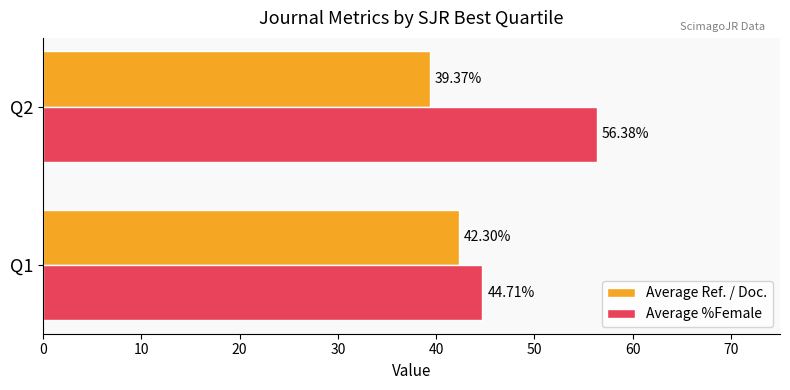

What is the total value across all series at Q1?

87.0